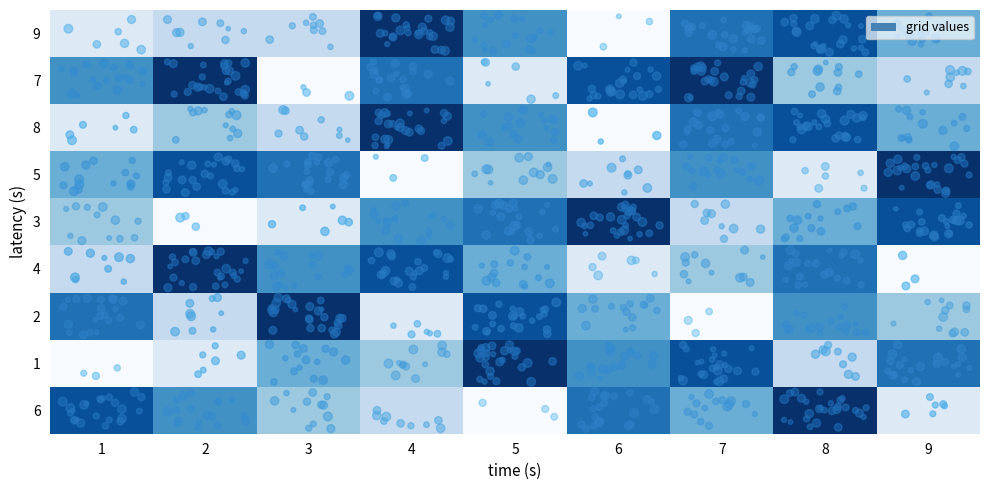

At 4, list the series in order from largest to smallest.

9, 8, 4, 7, 3, 1, 6, 2, 5